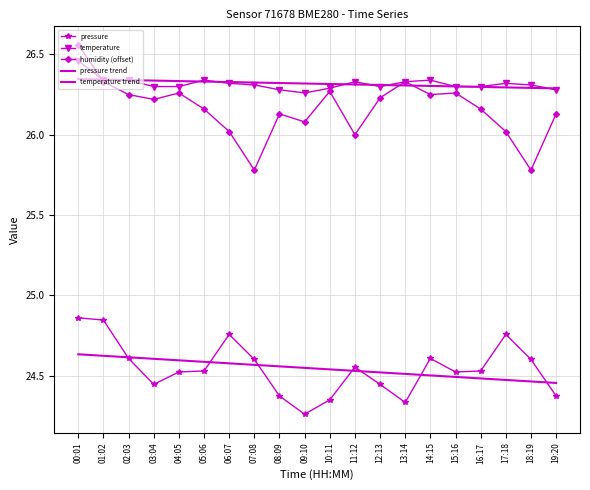

What is the difference between the pressure values at 05:06 and 03:04?

0.1